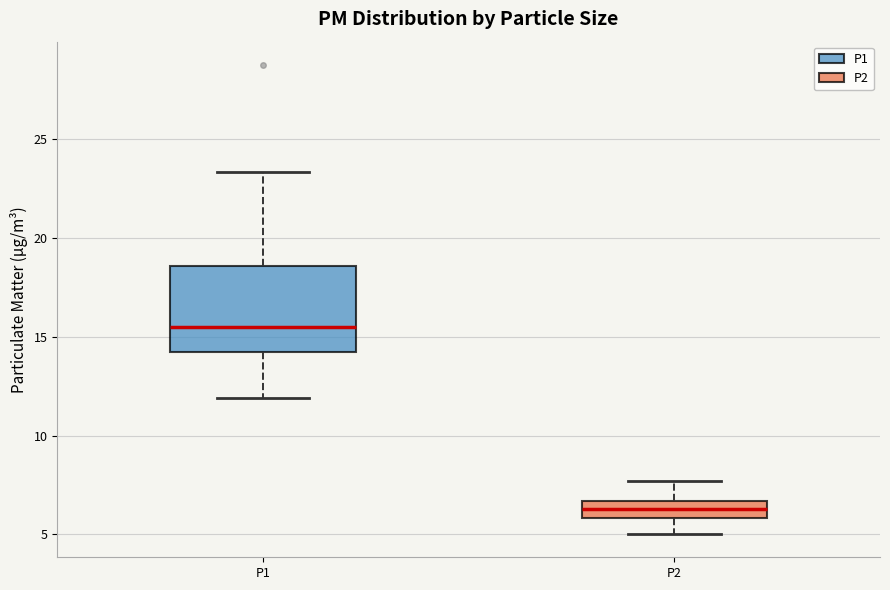

Which box's median line is the highest?

P1